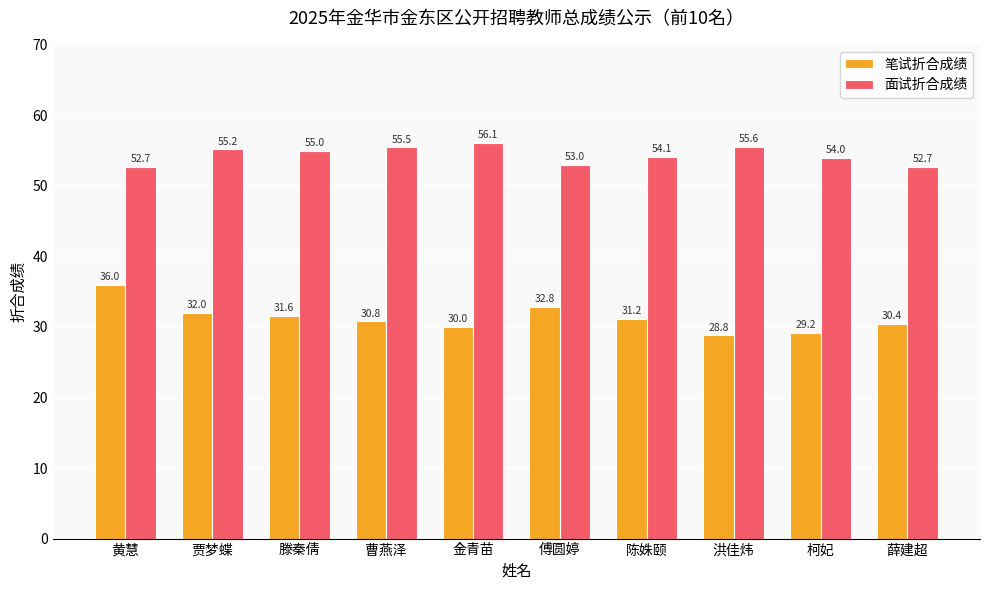

How many bars are there in total?

20